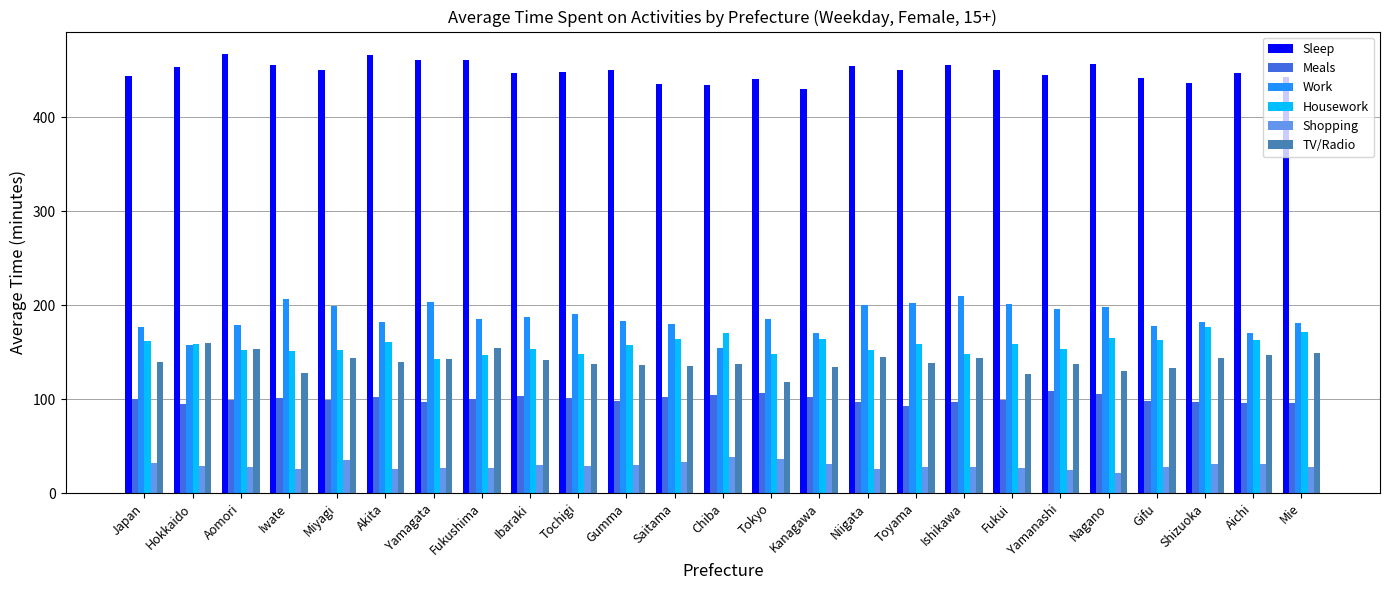

True or false: Work has a value of 94 at Kanagawa.

False